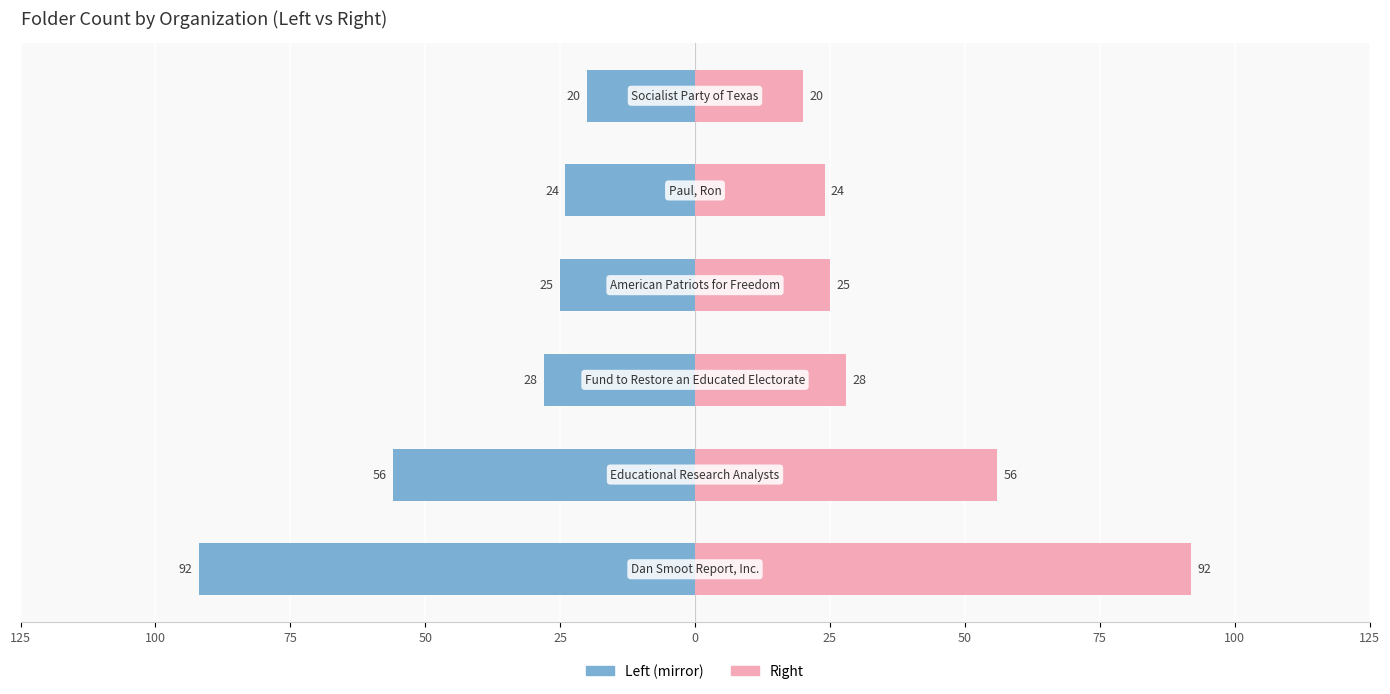

Is it true that Folder Count (Left) equals -7 at 0?

False